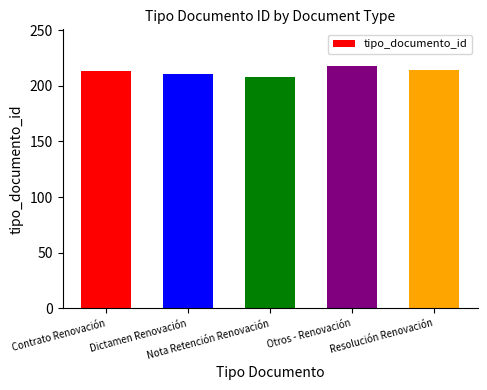

What is the value of the 5th bar from the left?

214